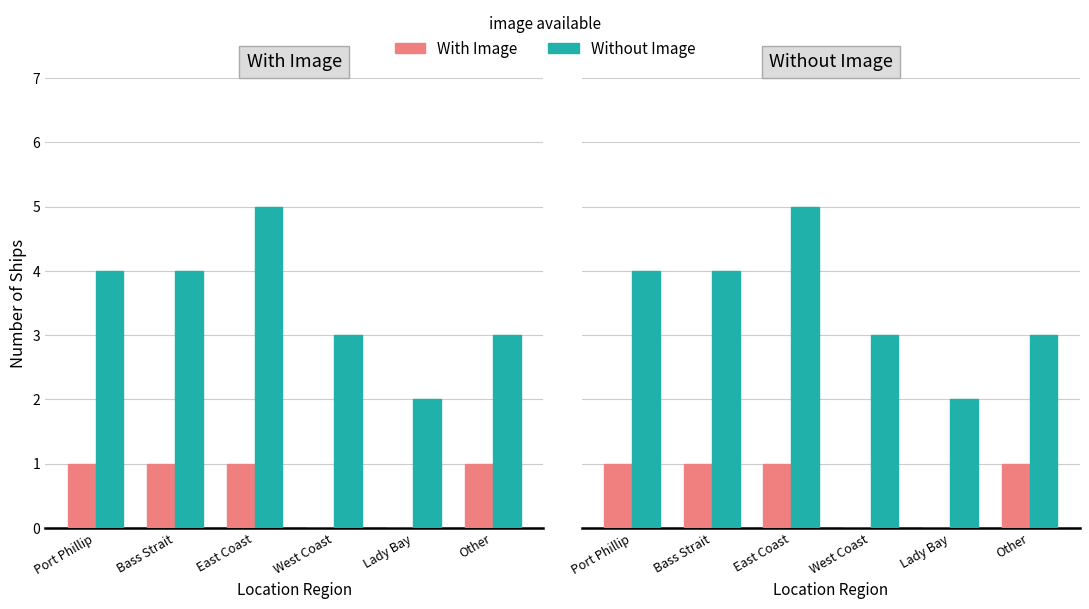

List the series in order of their overall mean, highest first.

Without Image, With Image